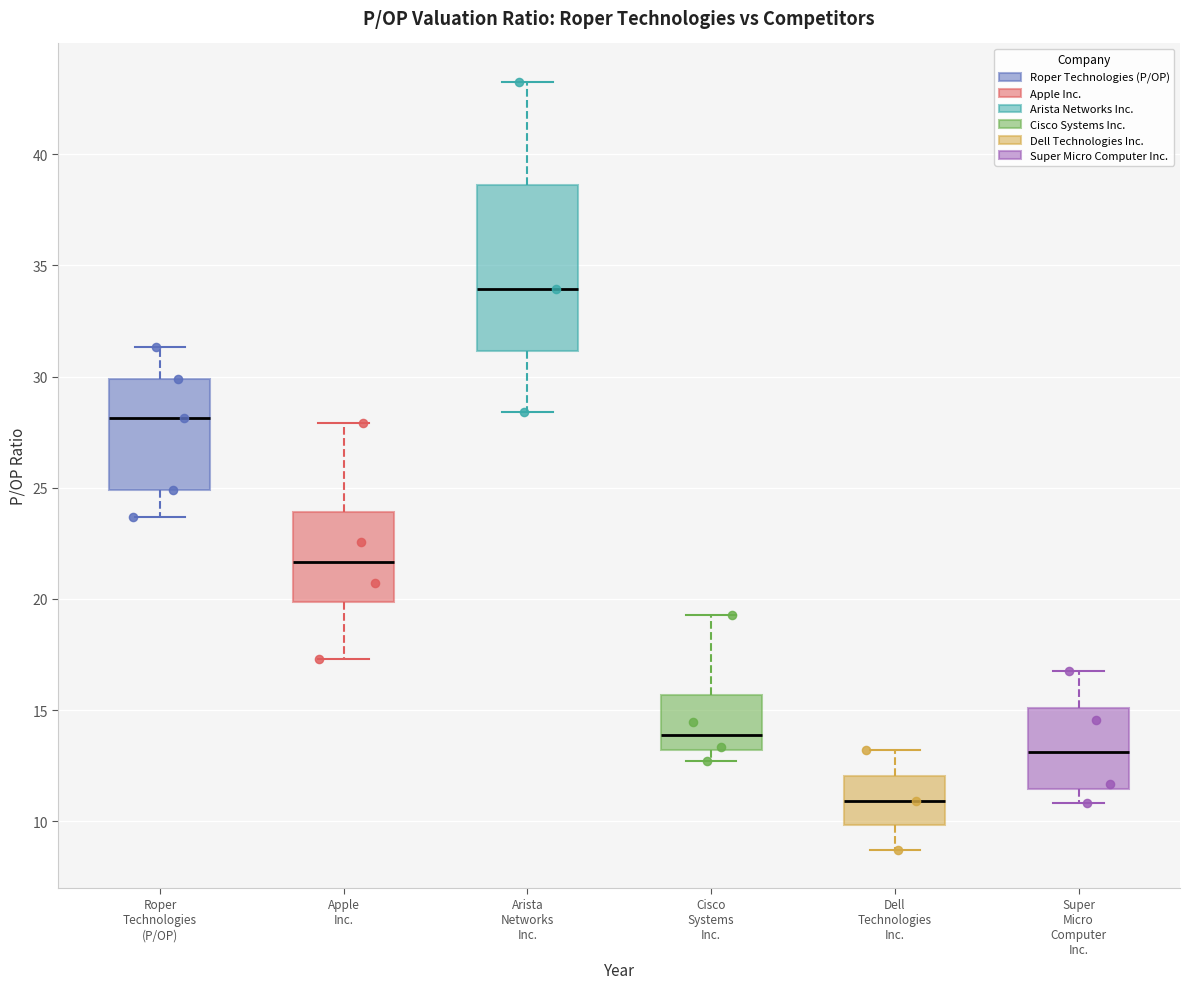

Comparing the boxes themselves (not the whiskers), which one is the tallest?

Arista Networks Inc.